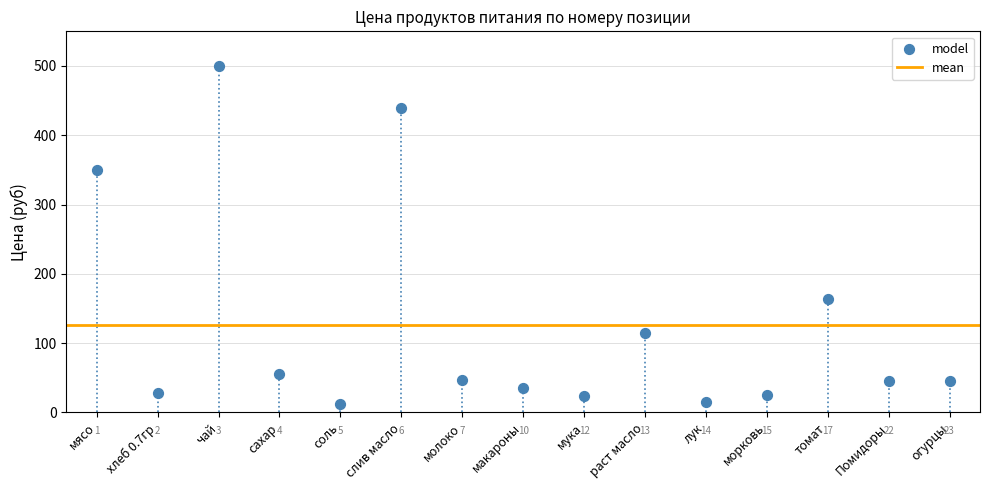

What Y value in the scatter plot is closest to 256?

164.3